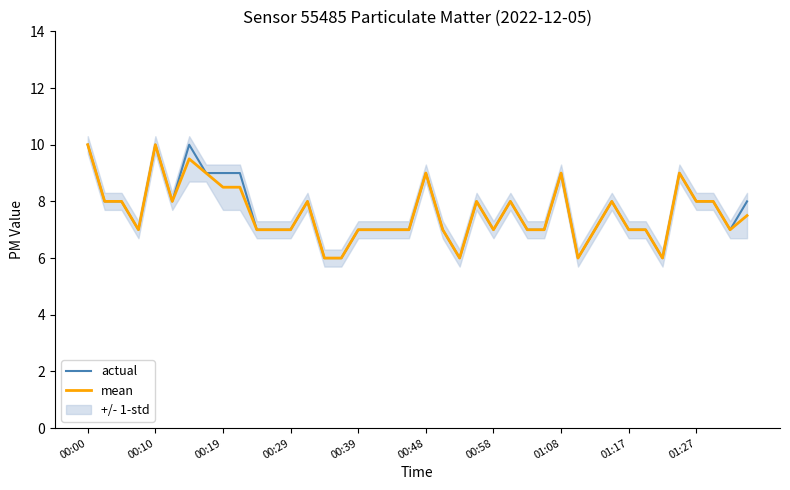

The mean series shows 8.5 at 00:19. True or false?

True